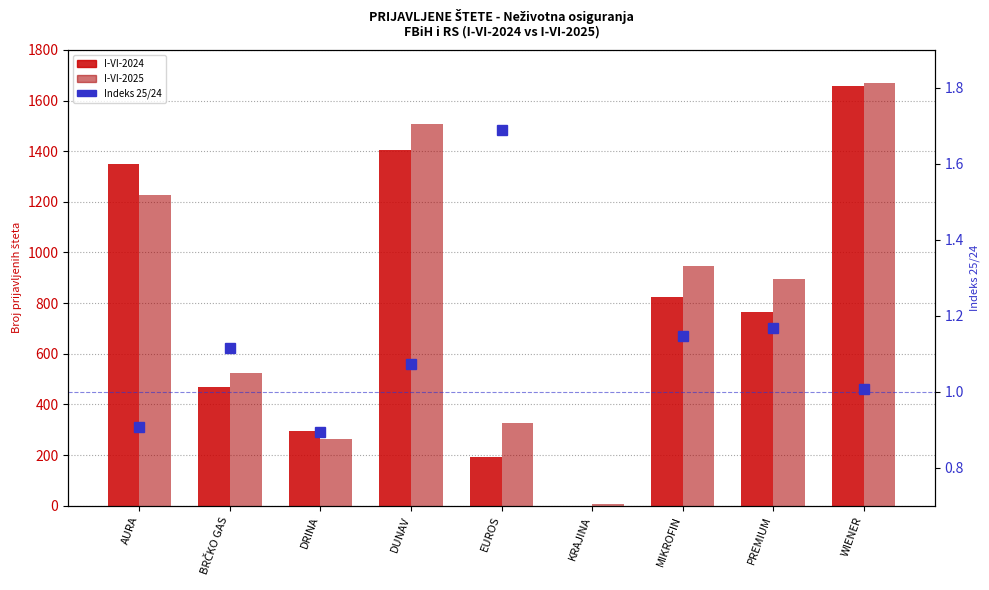

At which category is the sum across all series the highest?

WIENER